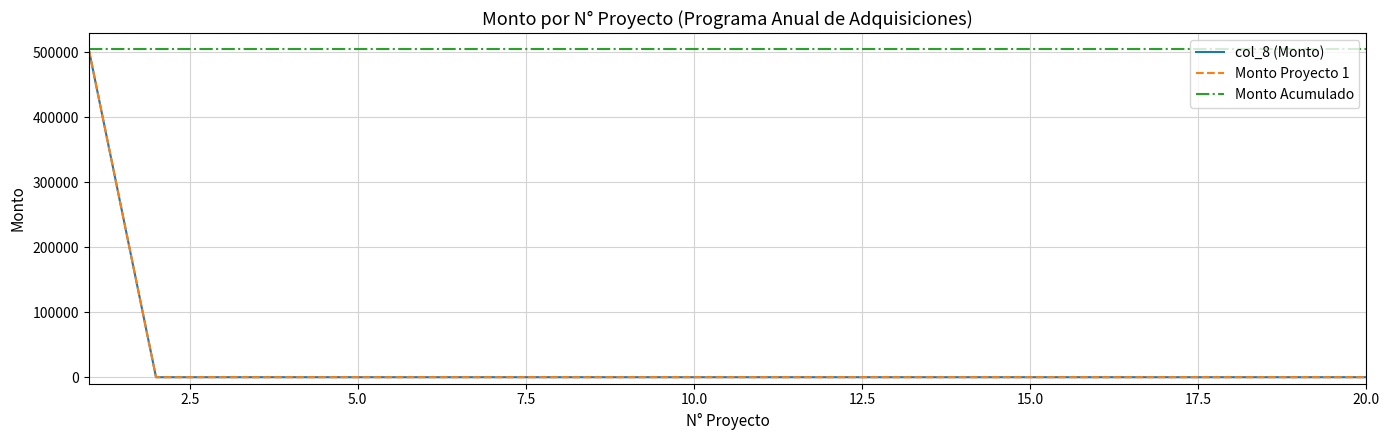

Is this an area chart (filled region under the line)?

No